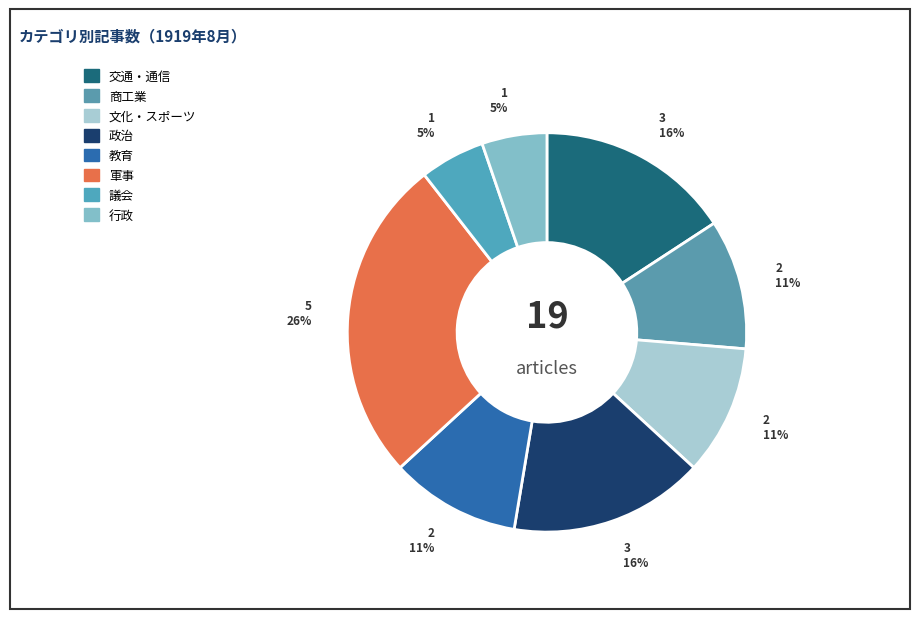

To the nearest percent, what is the difference between the largest and smallest slice percentages?

21%